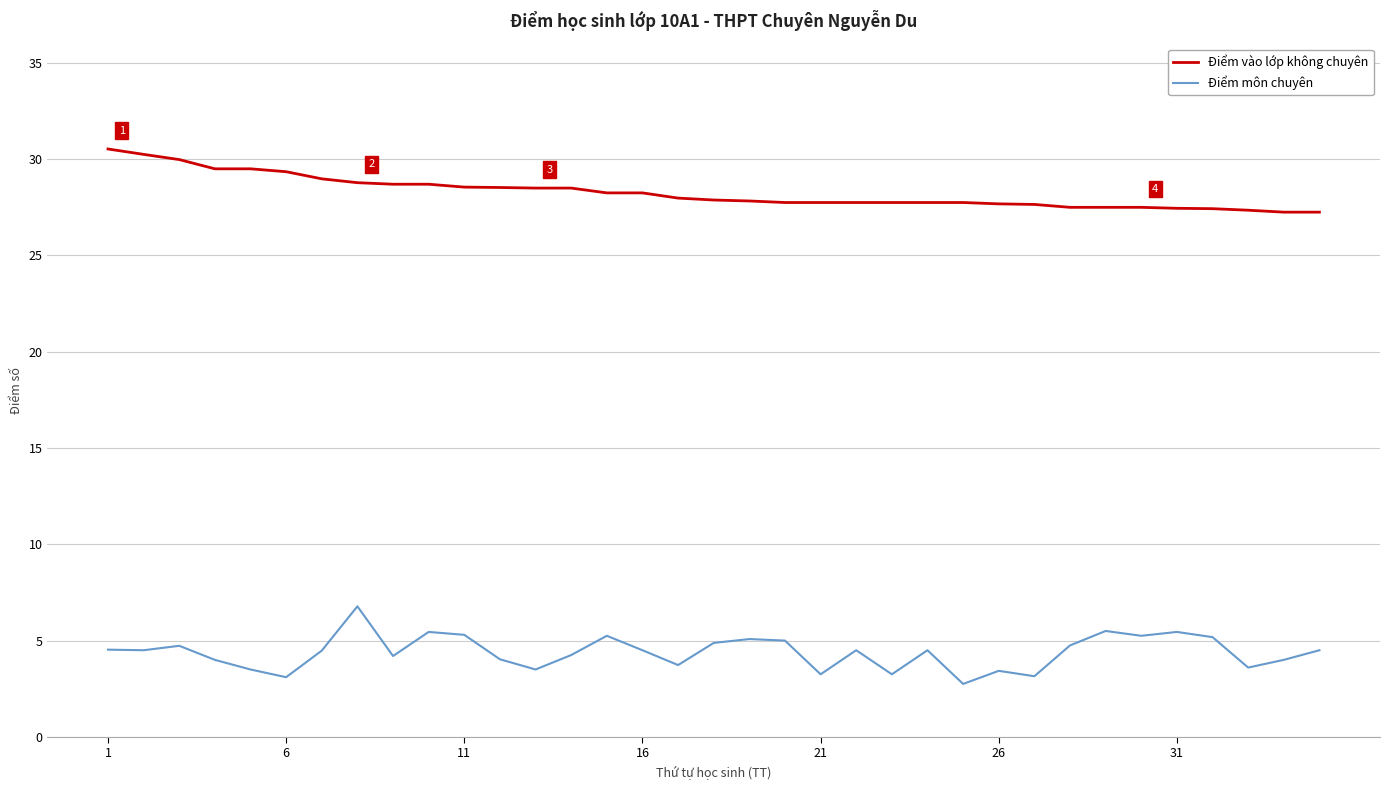

What is the minimum value for Điểm môn chuyên?

2.8